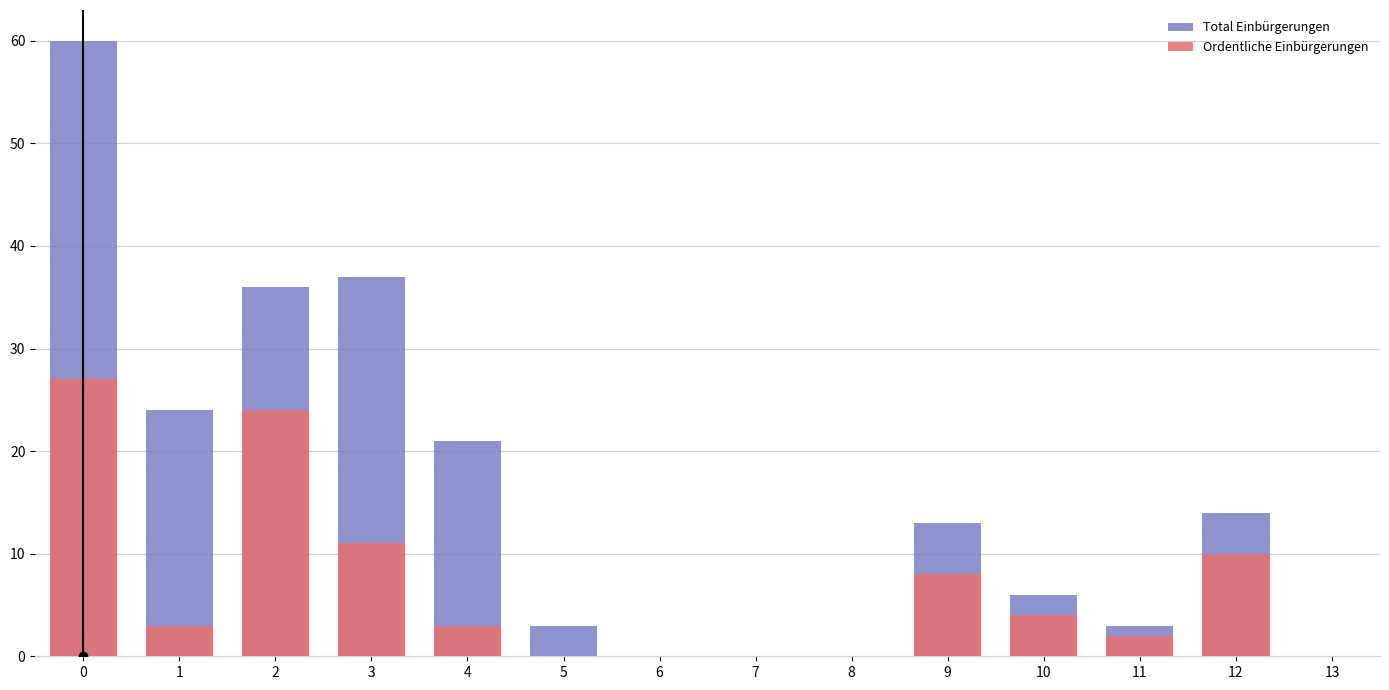

List the series in order of their peak value, highest first.

Total Einbürgerungen, Ordentliche Einbürgerungen